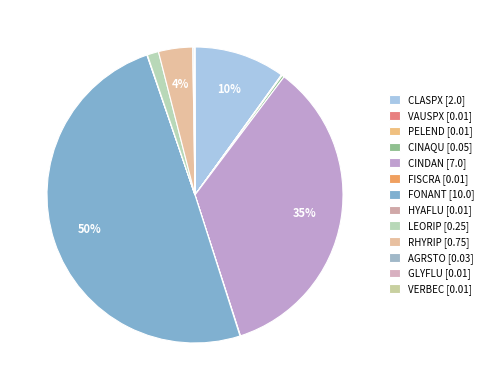

To the nearest percent, what is the difference between the largest and smallest slice percentages?

50%